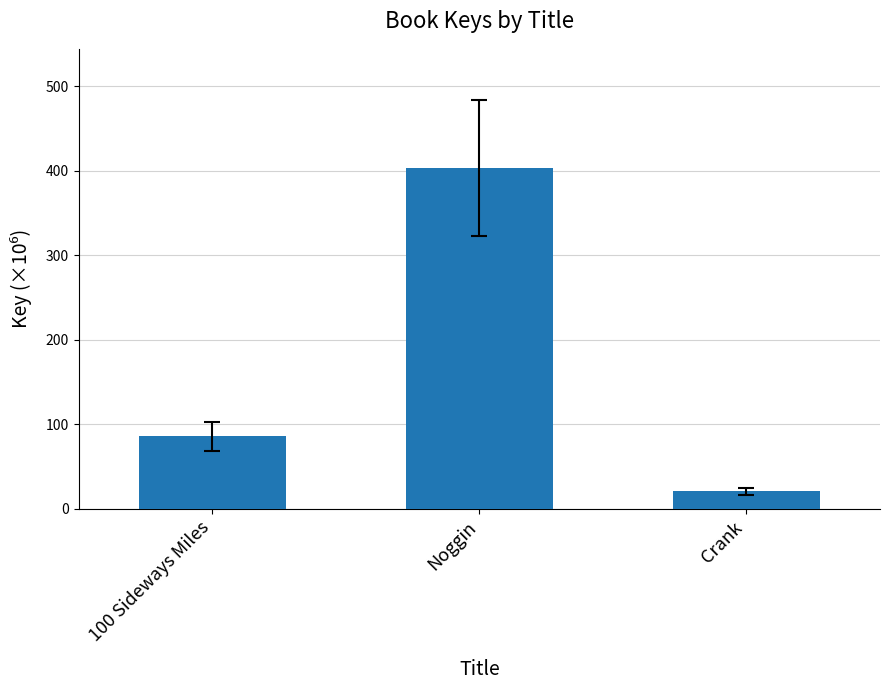

Rank the categories by value from lowest to highest.

Crank, 100 Sideways Miles, Noggin